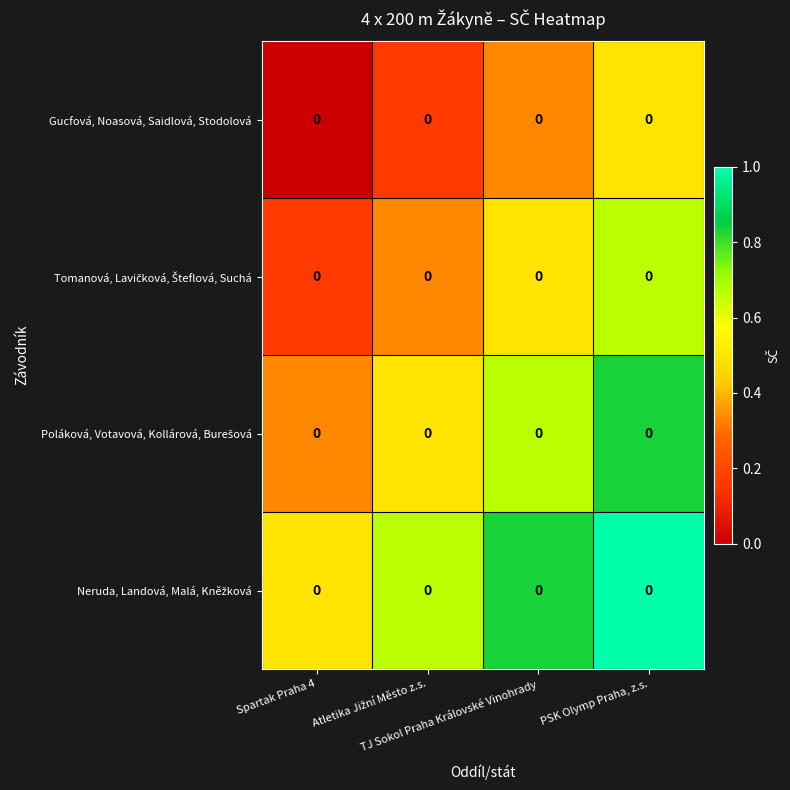

At how many categories does at least one series exceed 0?

4